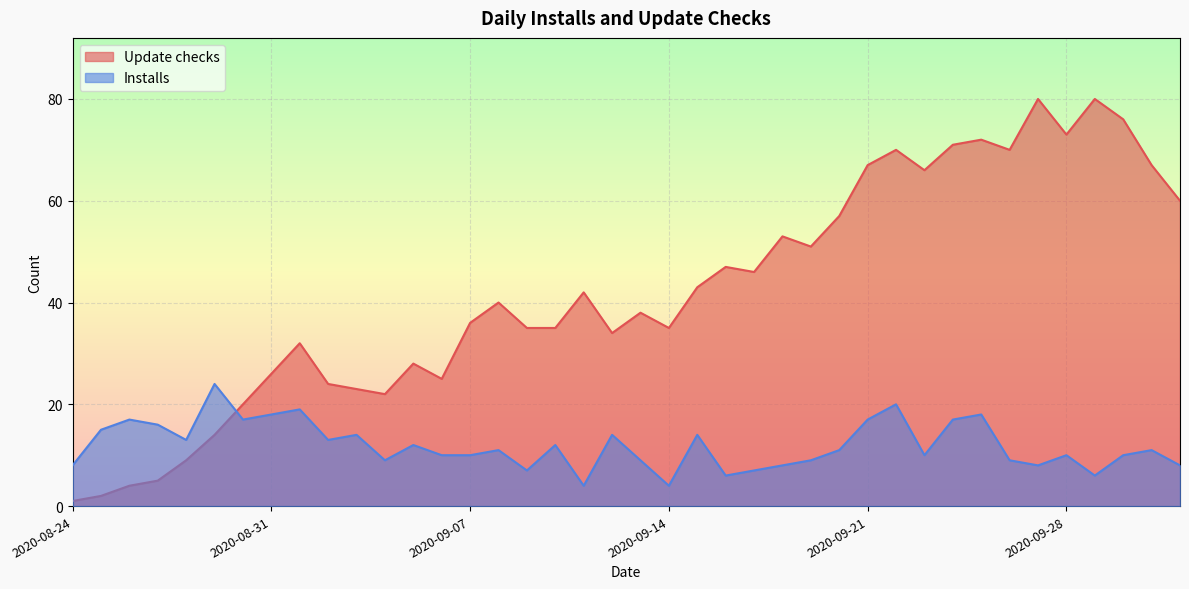

What is the spread (max minus min) of values at 2020-09-22?

50